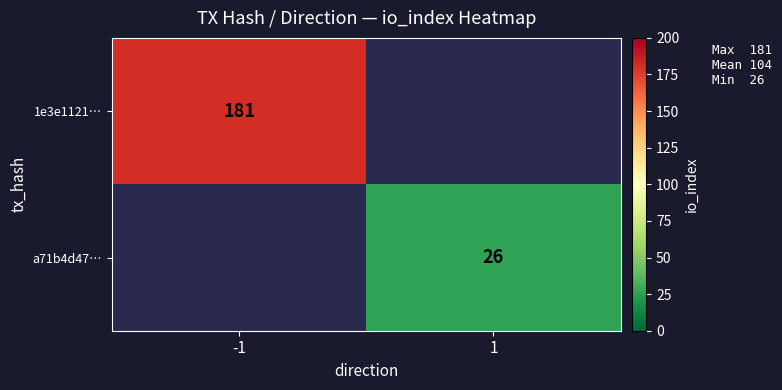

Which label corresponds to the largest value in the chart?

-1